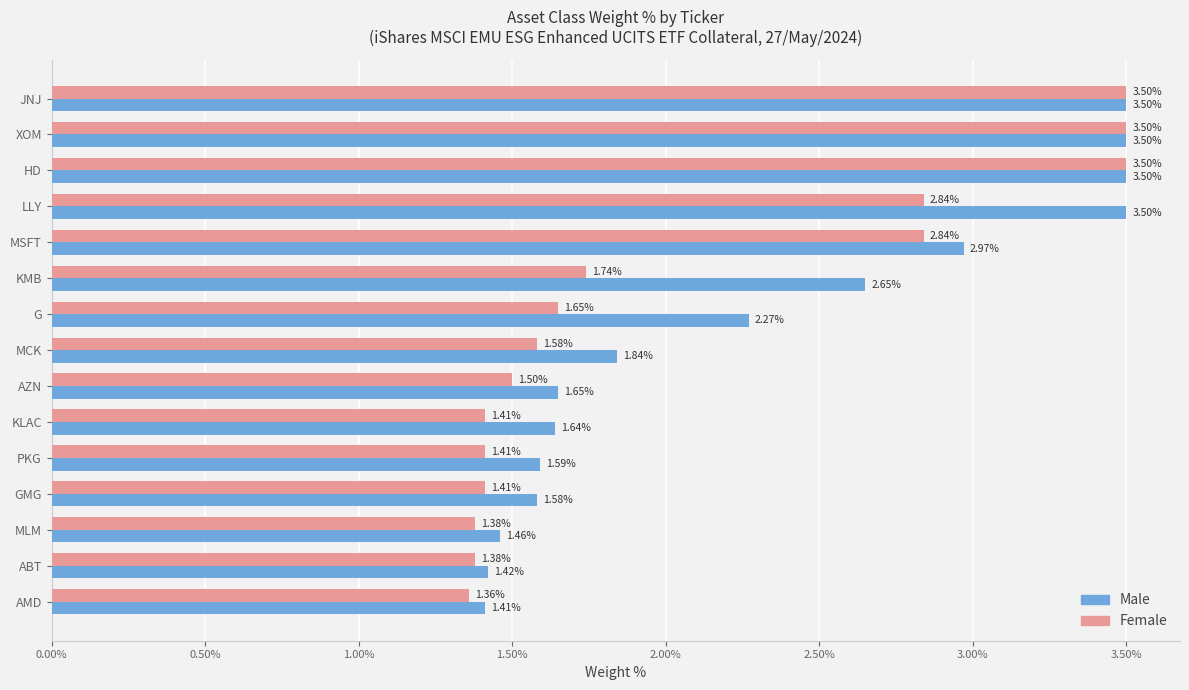

Rank the series by their average value, from highest to lowest.

Male, Female